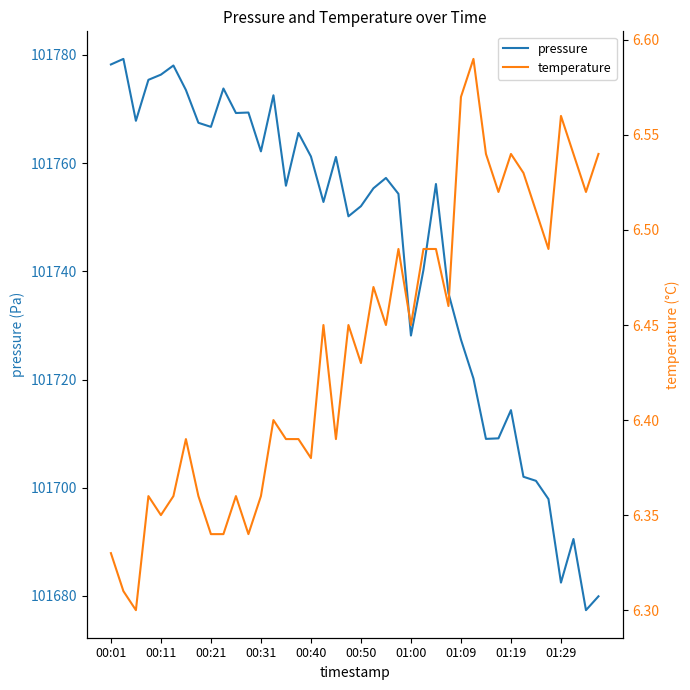

What is the lowest value of the pressure series?

101677.4